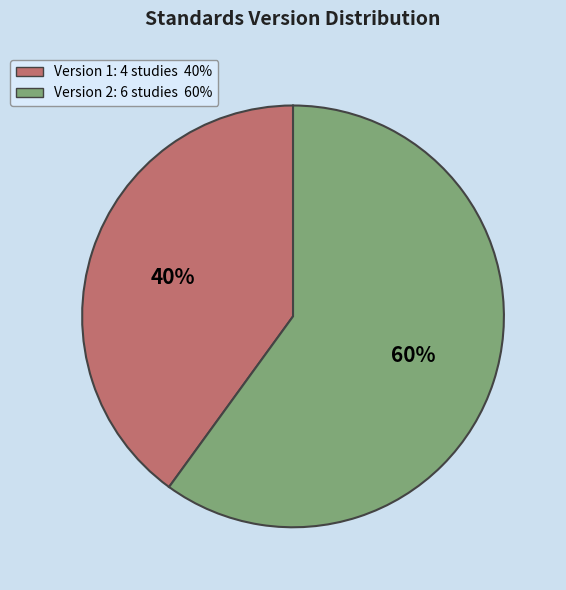

To the nearest percent, what is the average slice percentage?

50%